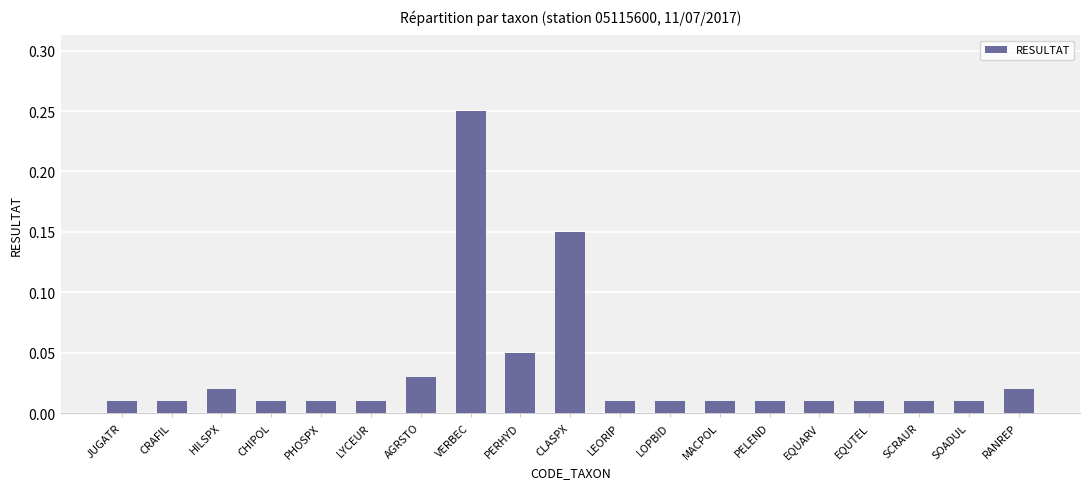

What is the label of the 5th bar from the right?

EQUARV